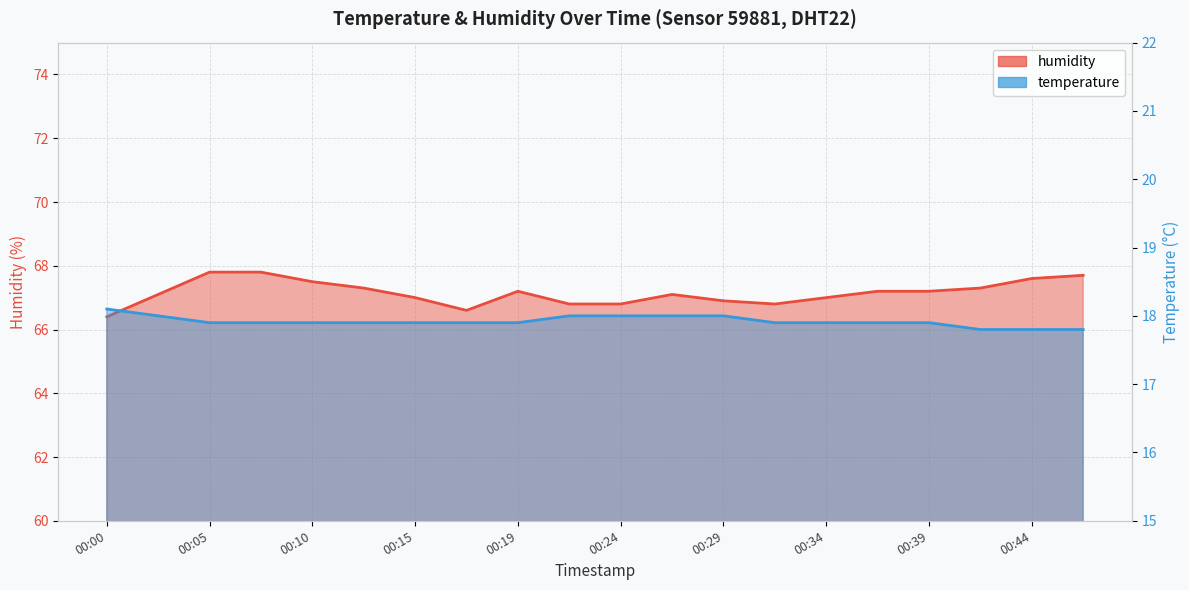

True or false: temperature and humidity cross at least once.

False